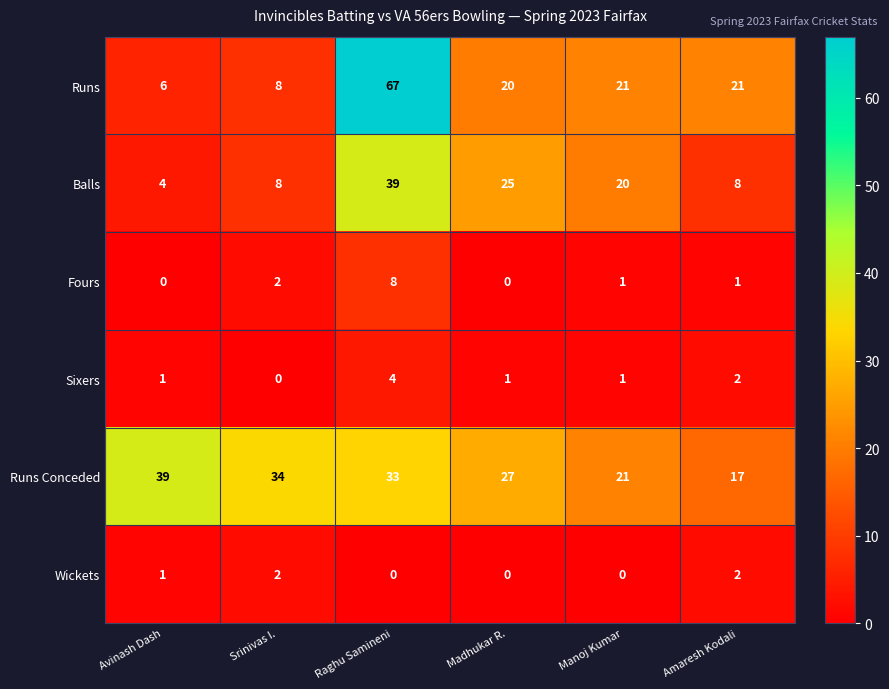

How many values in Sixers are above zero?

5